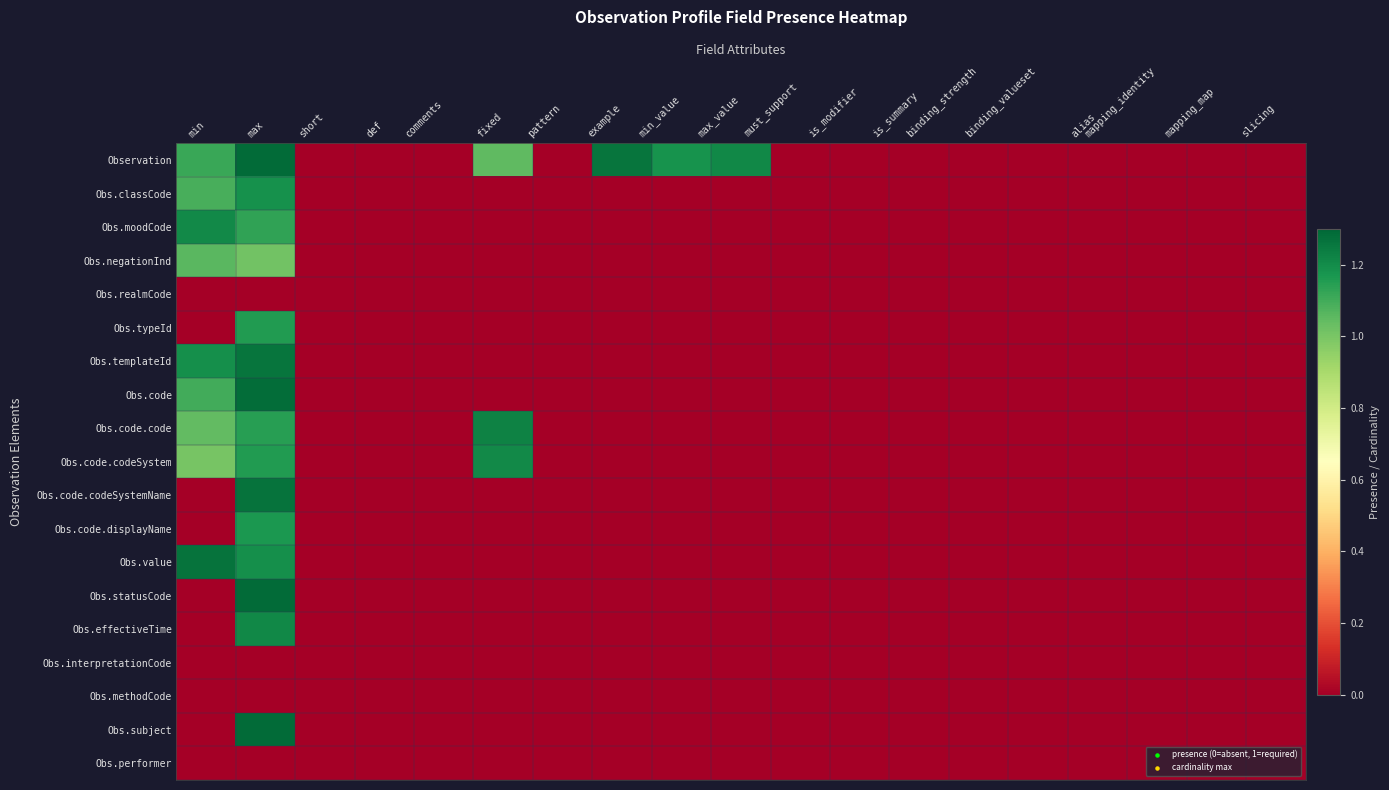

Which has a higher value, min or mapping_identity?

min